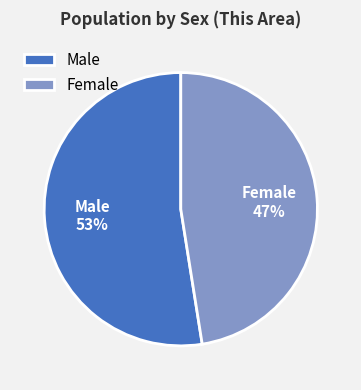

True or false: Female accounts for 55% of the total.

False